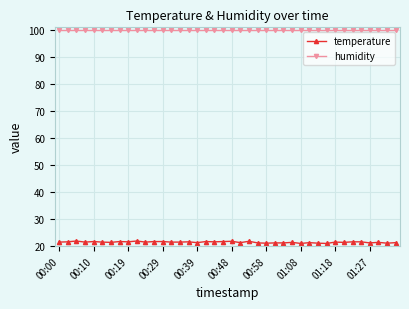

True or false: temperature and humidity cross at least once.

False